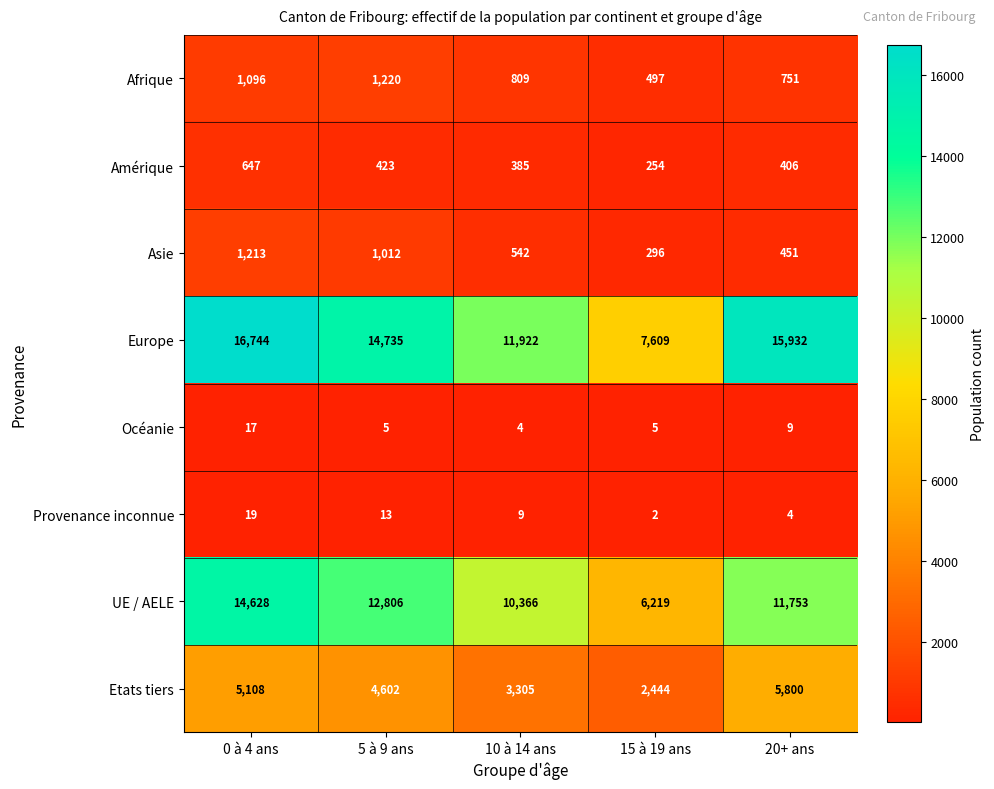

Which label corresponds to the smallest value in the chart?

15 à 19 ans